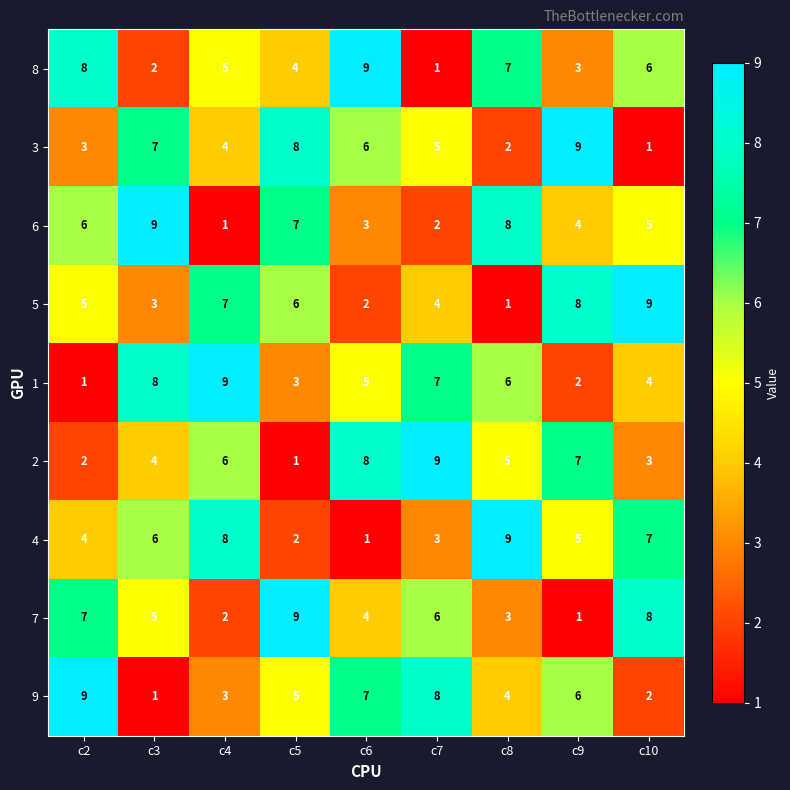

What is the difference between the highest and lowest values at c8?

8